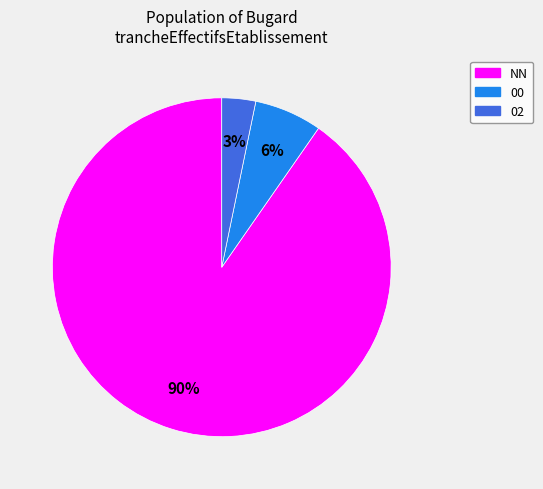

To the nearest percent, what is the average slice percentage?

33%